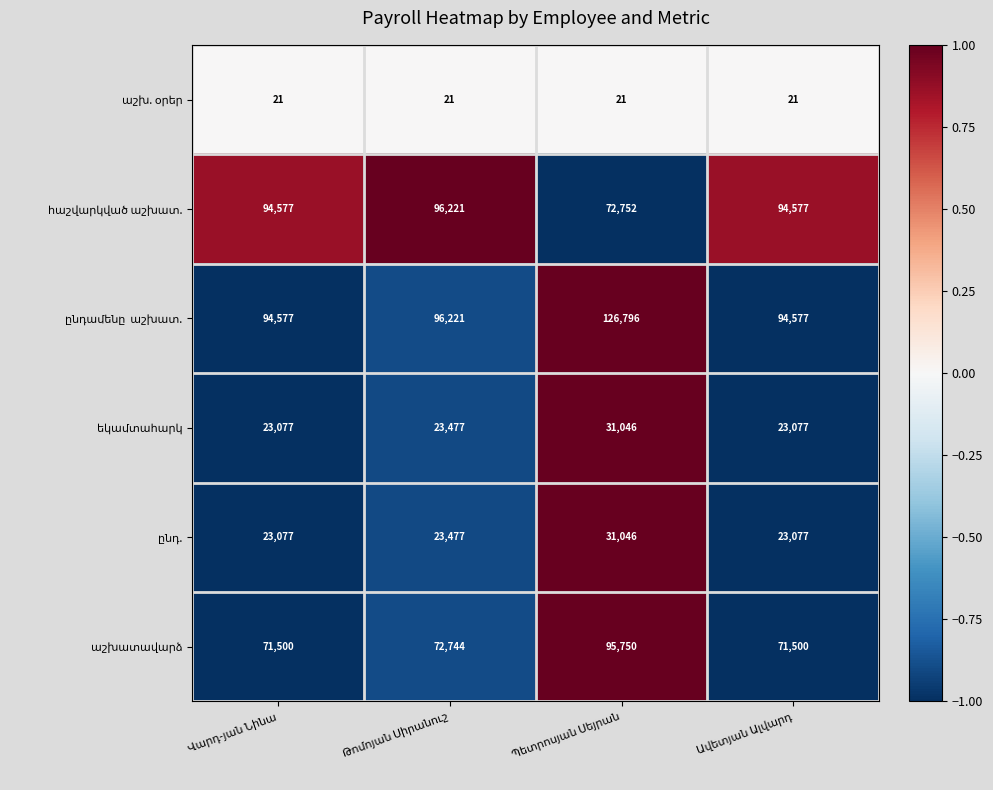

What is the maximum value shown in the chart?

126796